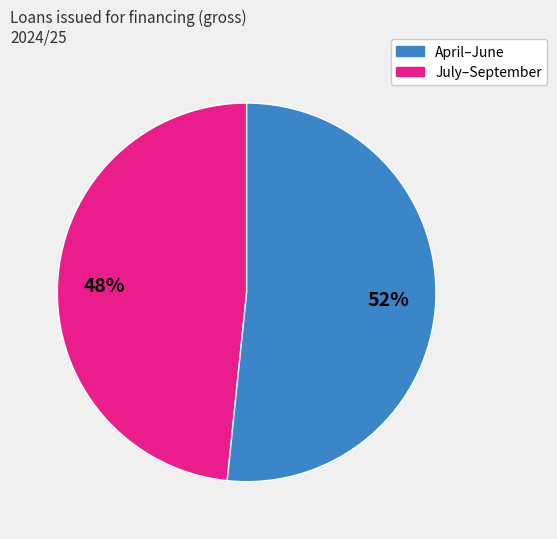

To the nearest percent, what is the average slice percentage?

50%